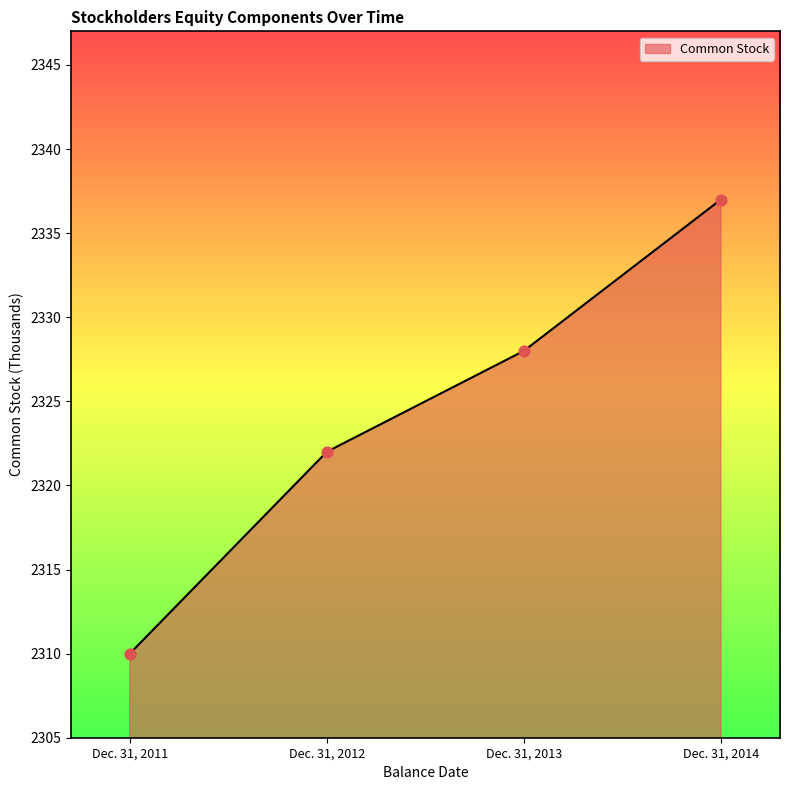

What is the change in value from Dec. 31, 2012 to Dec. 31, 2013?

+6